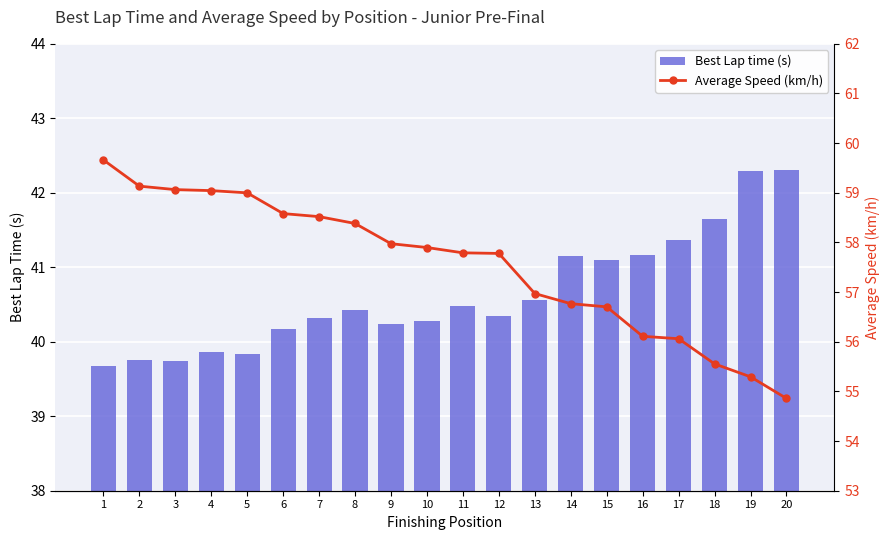

List the series in order of their overall mean, highest first.

Average Speed (km/h), Best Lap time (s)